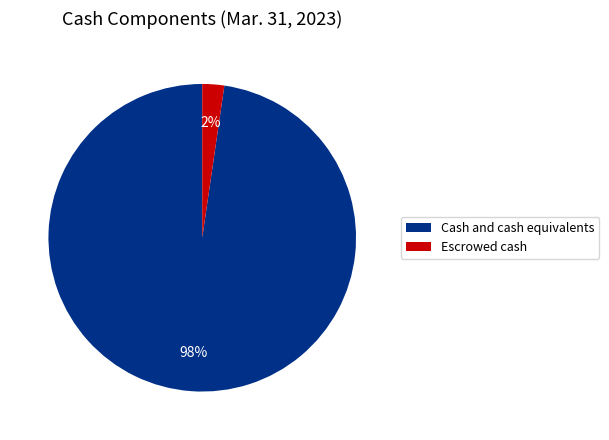

Does Escrowed cash account for over 50% of the chart?

No